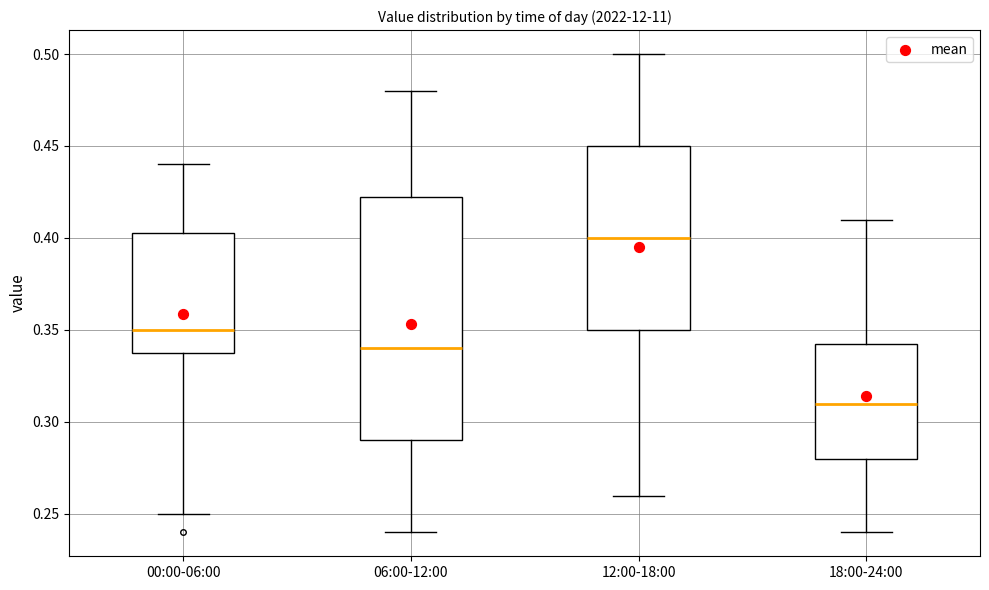

Reading left to right, transcribe this box plot: for each box, give where its median line is, the range the box spans, and where its two whiskers end, as read against the y-axis. The values are not printed on the chart, so give them approximately, as read against the axis.

00:00-06:00: median 0.350, box 0.340 to 0.405, whiskers 0.250 to 0.440
06:00-12:00: median 0.340, box 0.290 to 0.425, whiskers 0.240 to 0.480
12:00-18:00: median 0.400, box 0.350 to 0.450, whiskers 0.260 to 0.500
18:00-24:00: median 0.310, box 0.280 to 0.345, whiskers 0.240 to 0.410